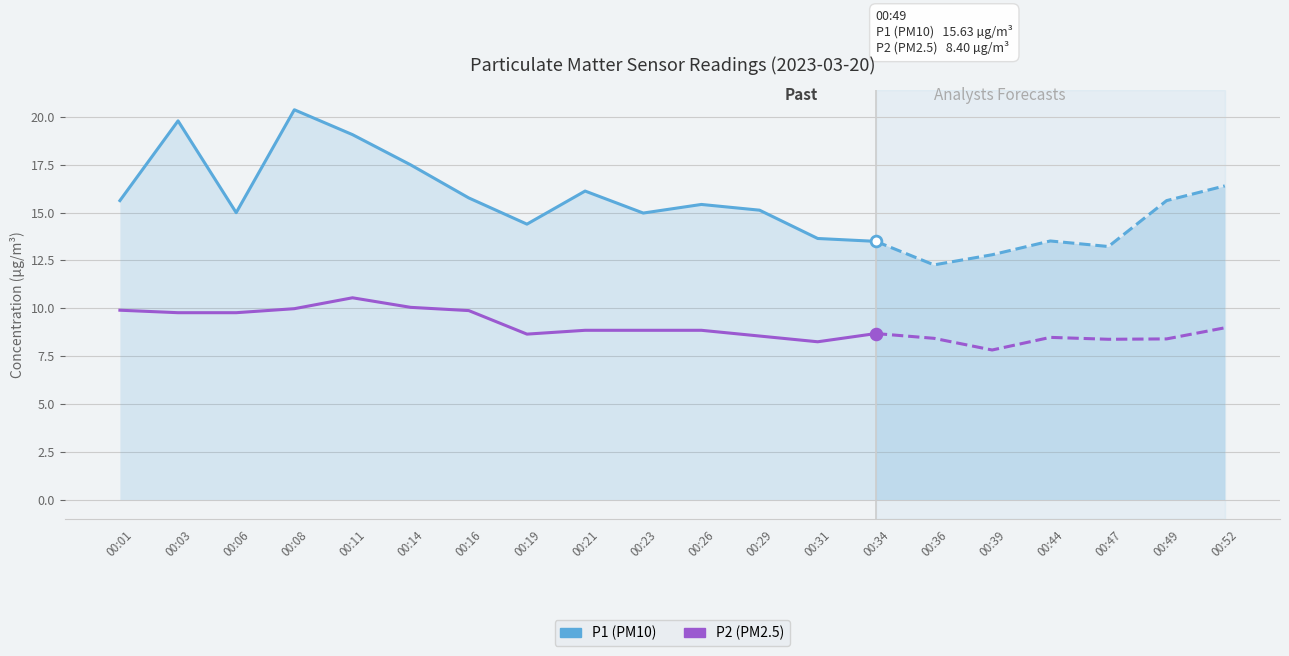

Which series has the largest total across all categories?

P1 (PM10)